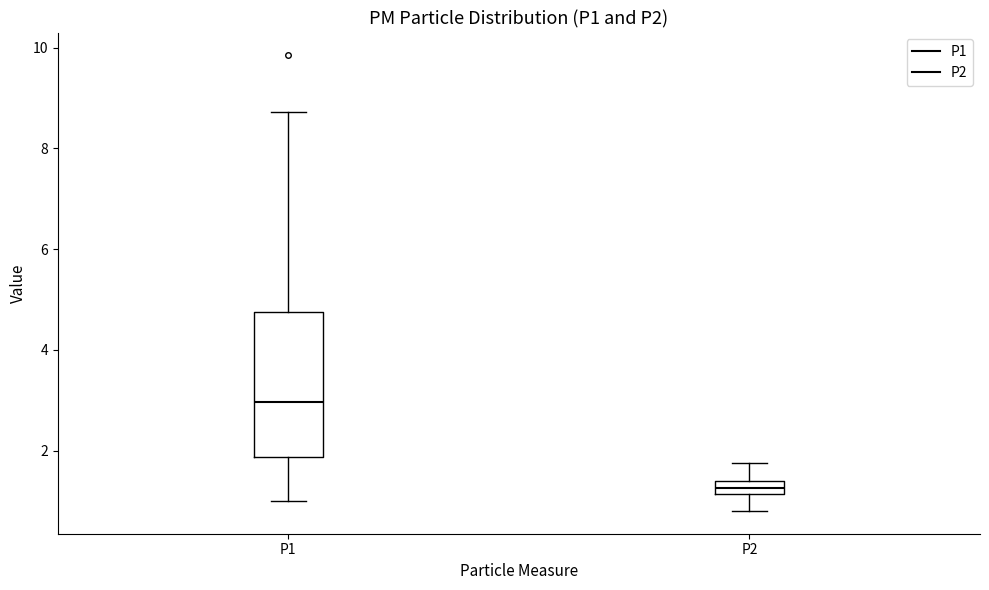

Where does the lower whisker of the box for P2 end on the y-axis? The values are not printed on the chart, so give them approximately, as read against the axis.

0.8